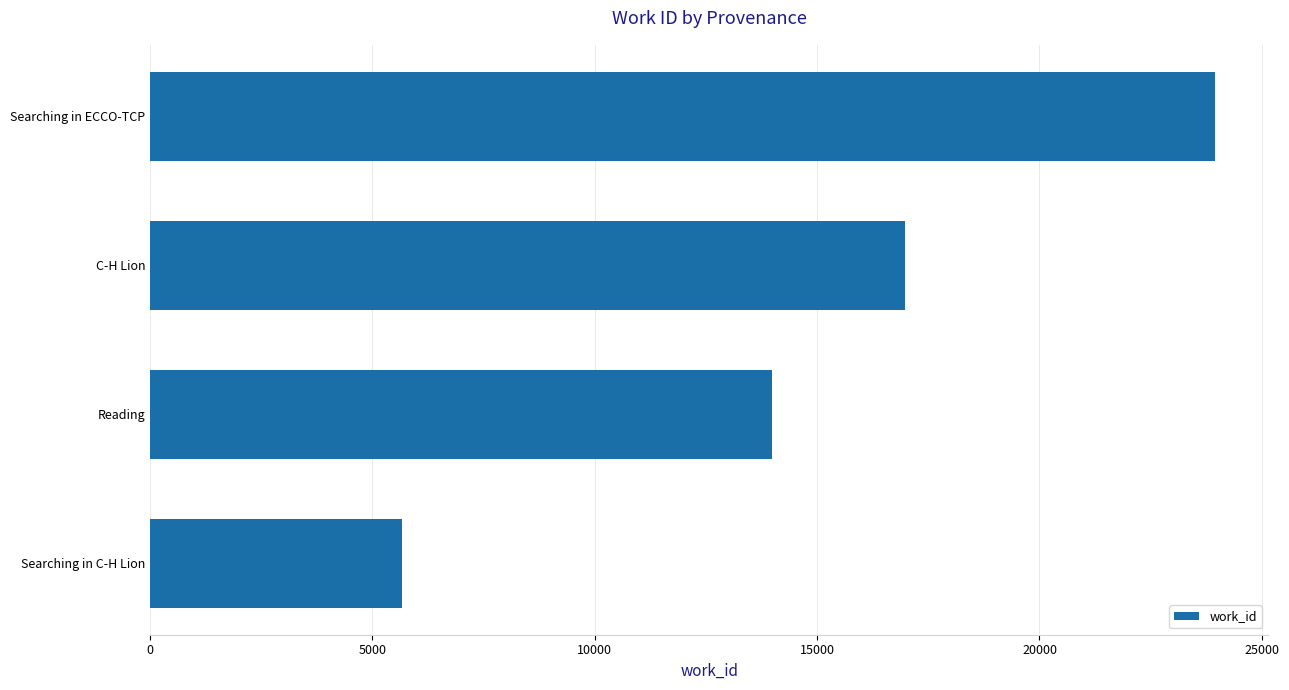

What is the change in value from Searching in ECCO-TCP to Reading?

-9968